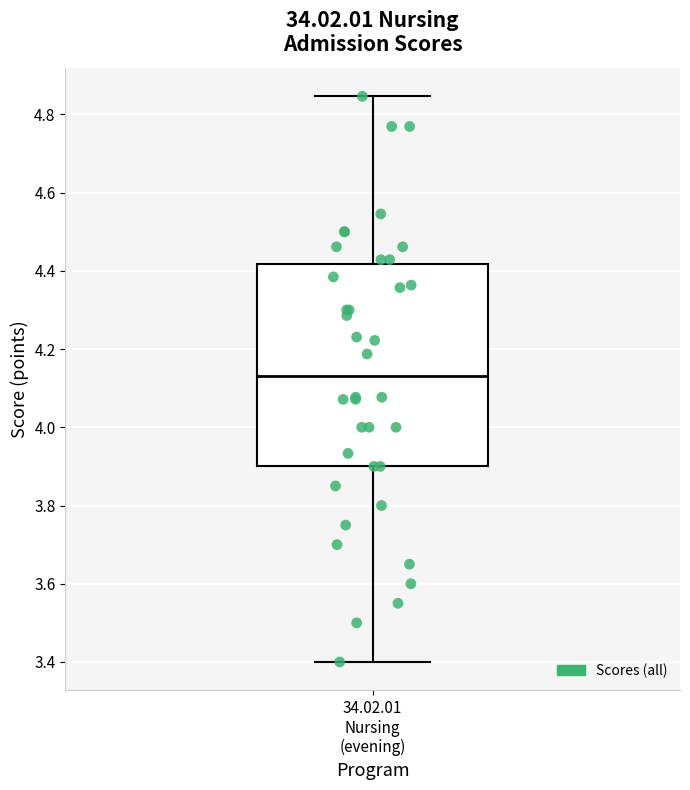

Read this box plot against the y-axis: the position of the median line, the range covered by the box, and the ends of both whiskers. The values are not printed on the chart, so give them approximately, as read against the axis.

median 4.14, box 3.90 to 4.42, whiskers 3.40 to 4.84